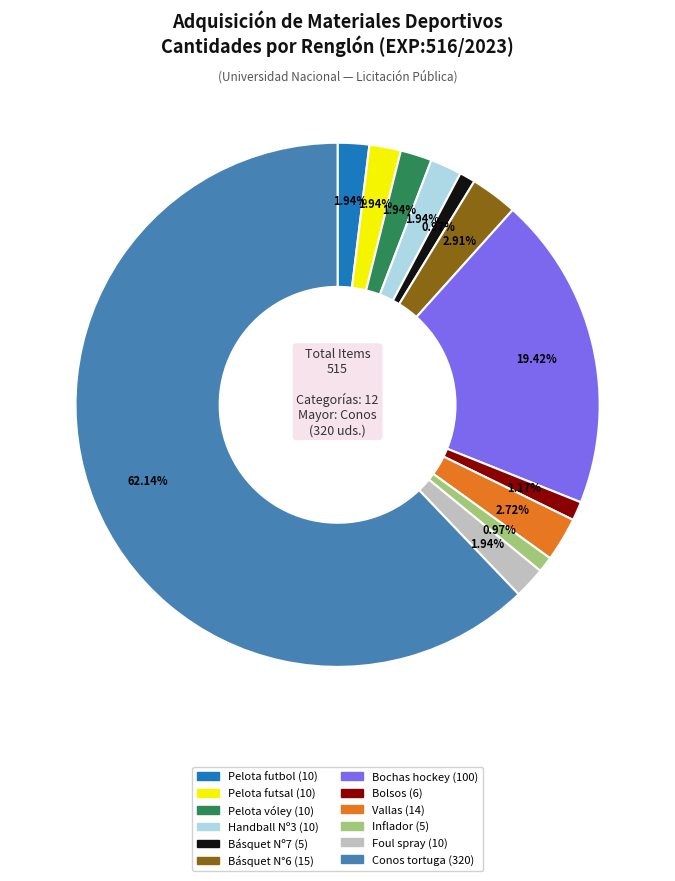

To the nearest percent, what is the difference between the largest and smallest slice percentages?

61%